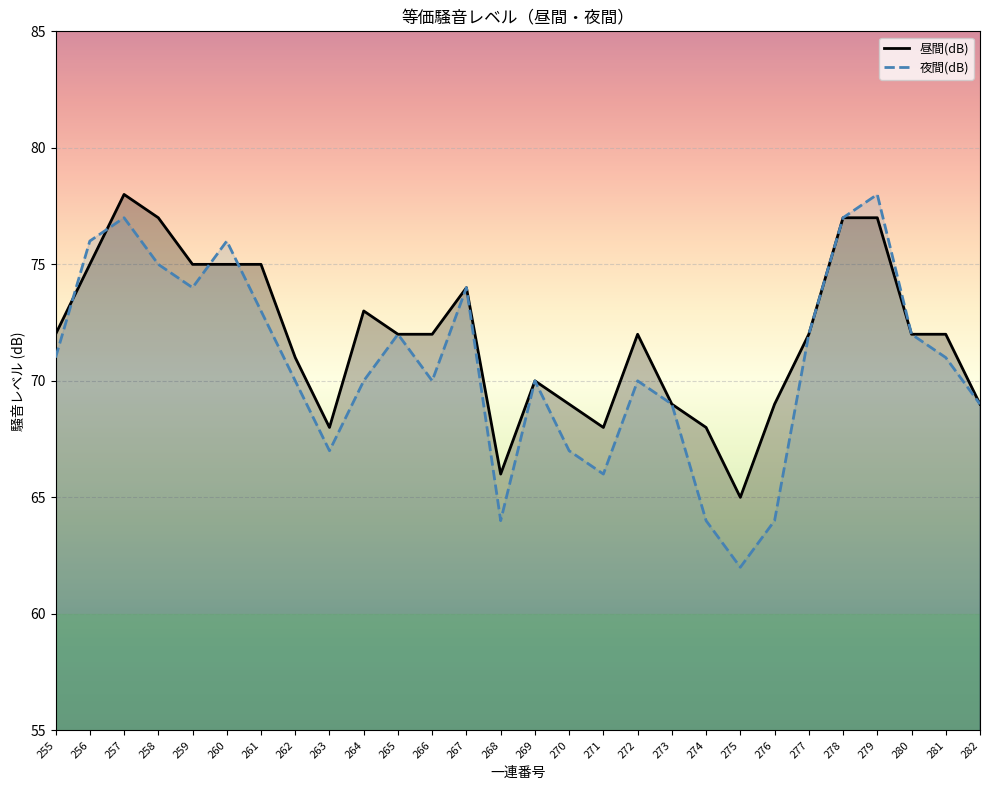

At which category is the sum across all series the highest?

257